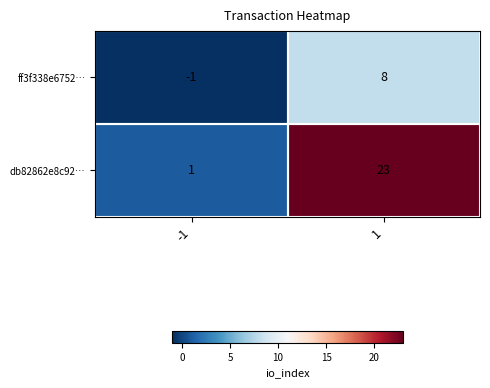

How many data points in ff3f338e6752… are less than 8?

1